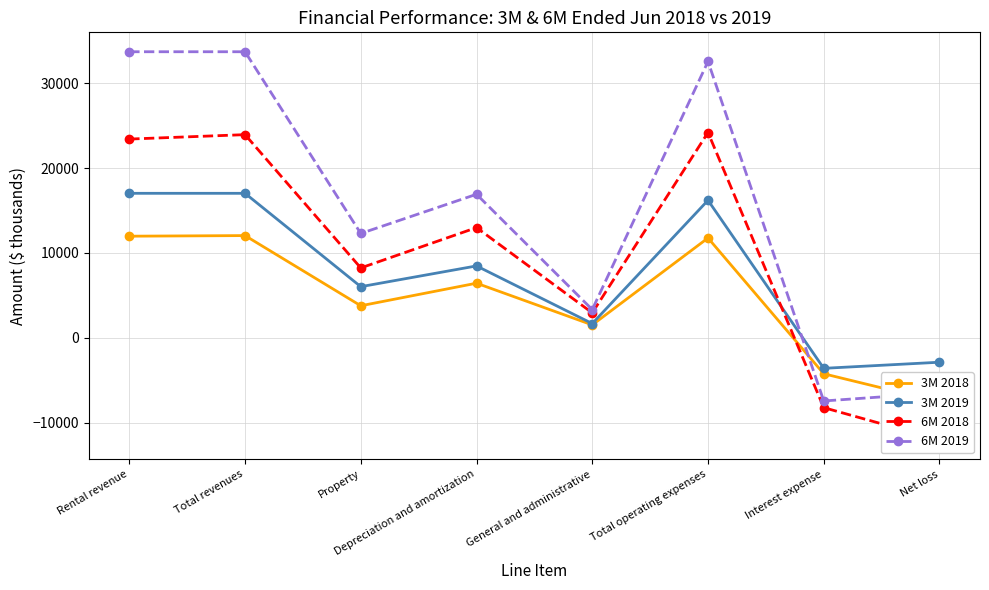

List the series in order of their peak value, lowest first.

3M 2018, 3M 2019, 6M 2018, 6M 2019